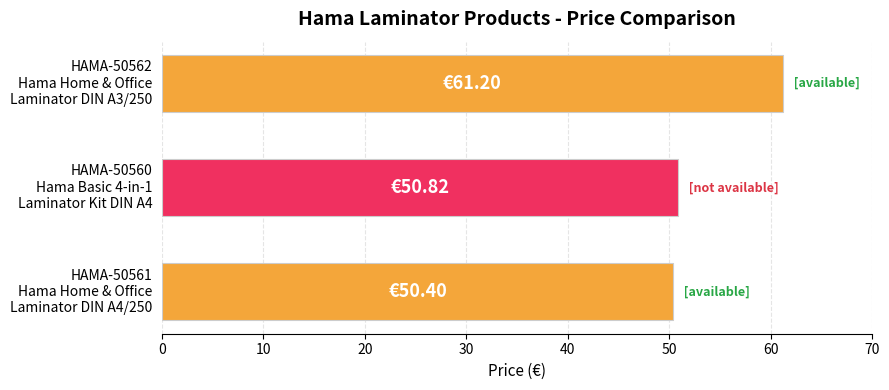

Where is the data nearest to the value 55?

HAMA-50560
Hama Basic 4-in-1
Laminator Kit DIN A4